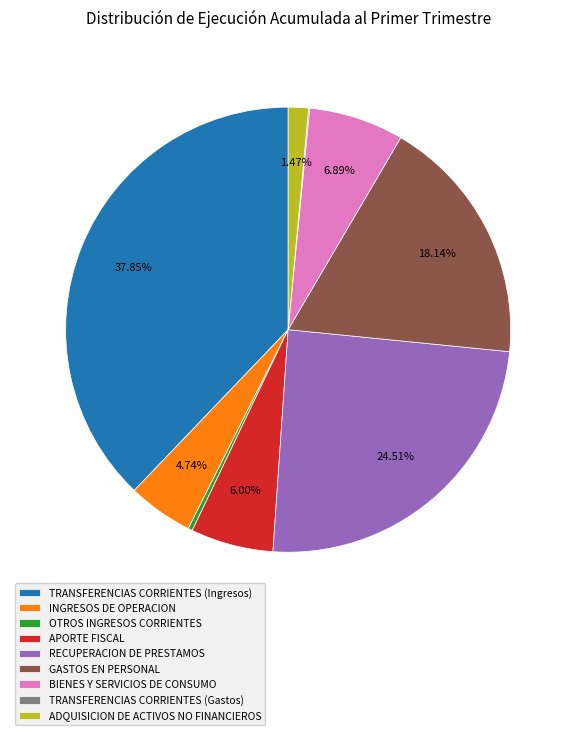

Combined, do GASTOS EN PERSONAL and TRANSFERENCIAS CORRIENTES (Ingresos) account for over 50%?

Yes